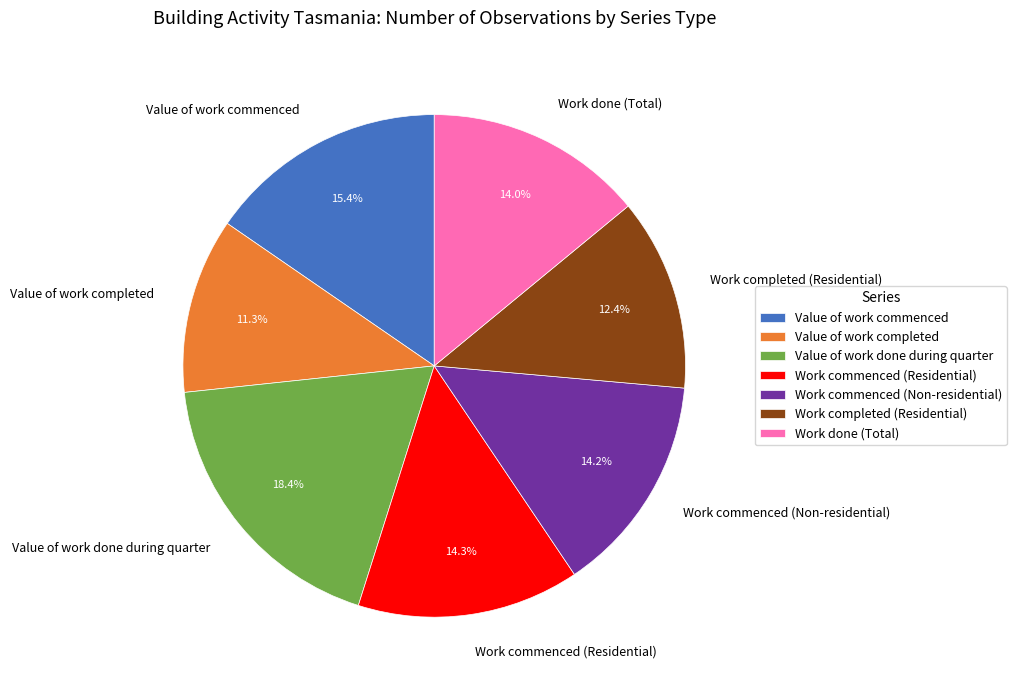

To the nearest percent, what portion does Work completed (Residential) represent?

12%